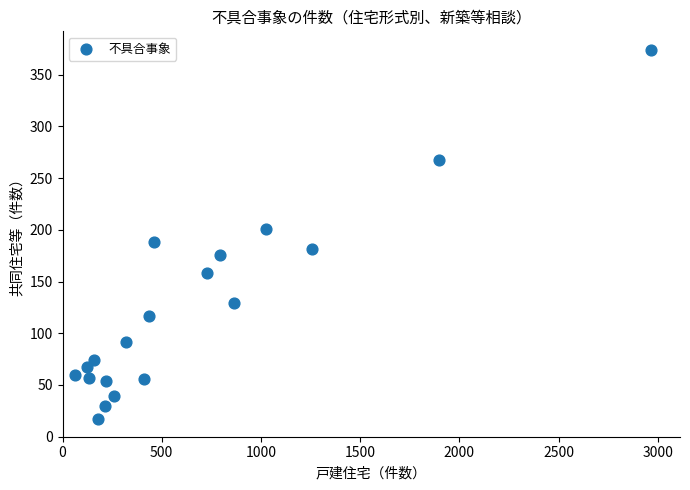

What is the range of Y values (max minus min)?

357